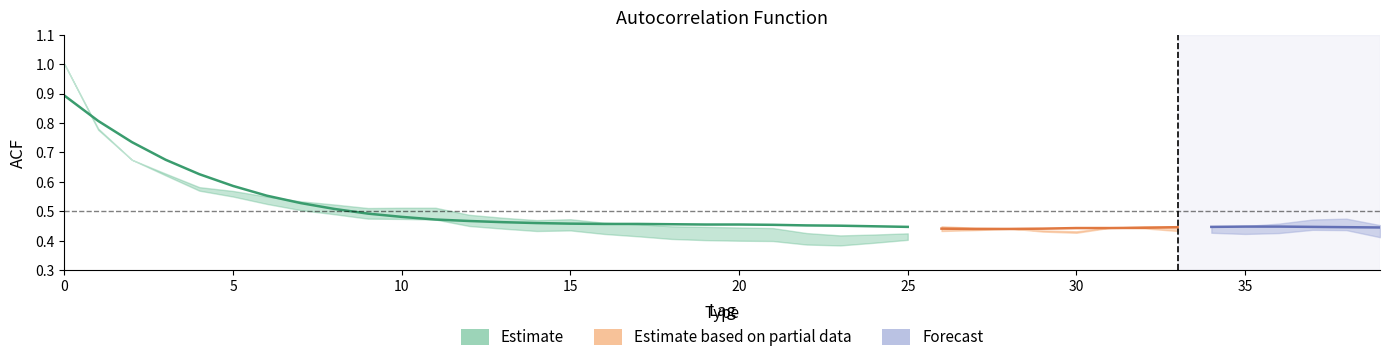

Where is acf_shown_smooth nearest to the value 0?

27